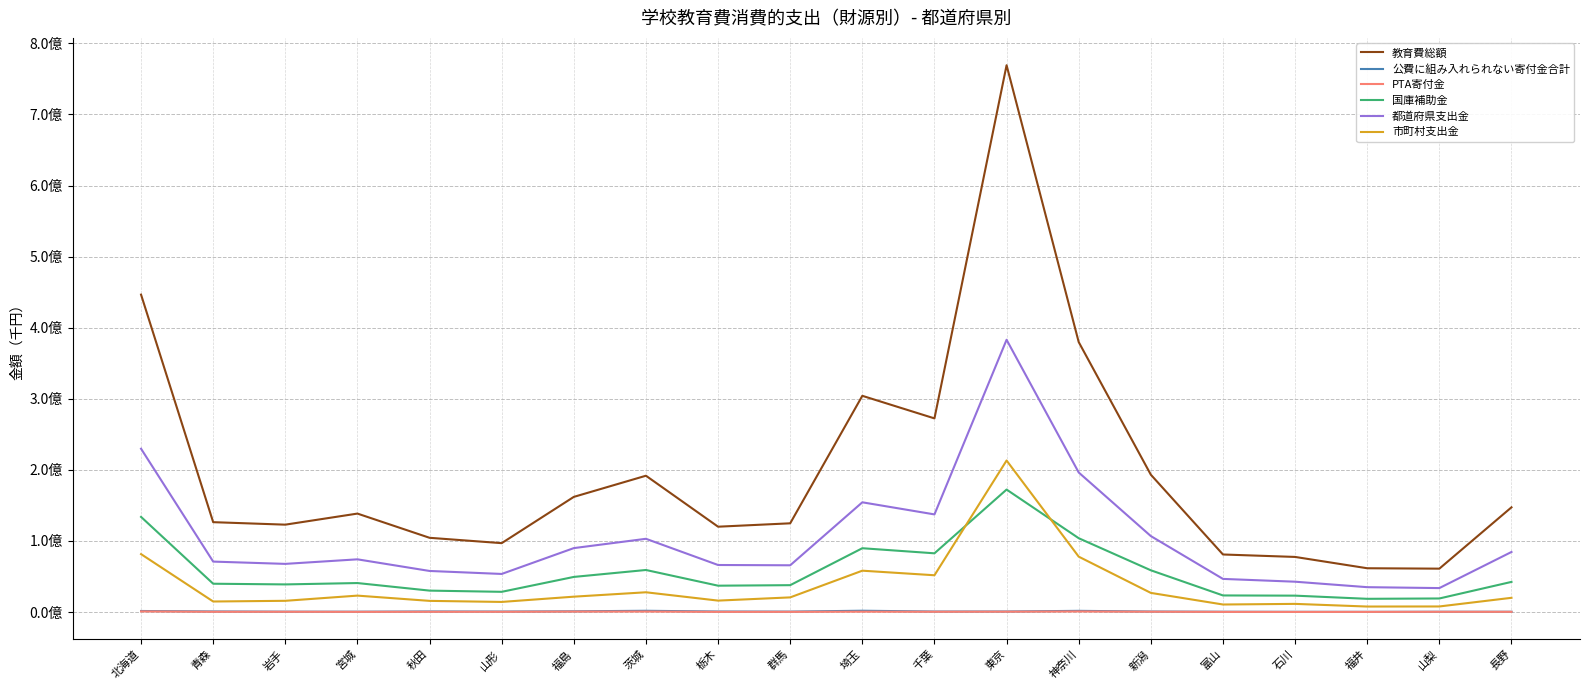

Which series has the largest total across all categories?

教育費総額